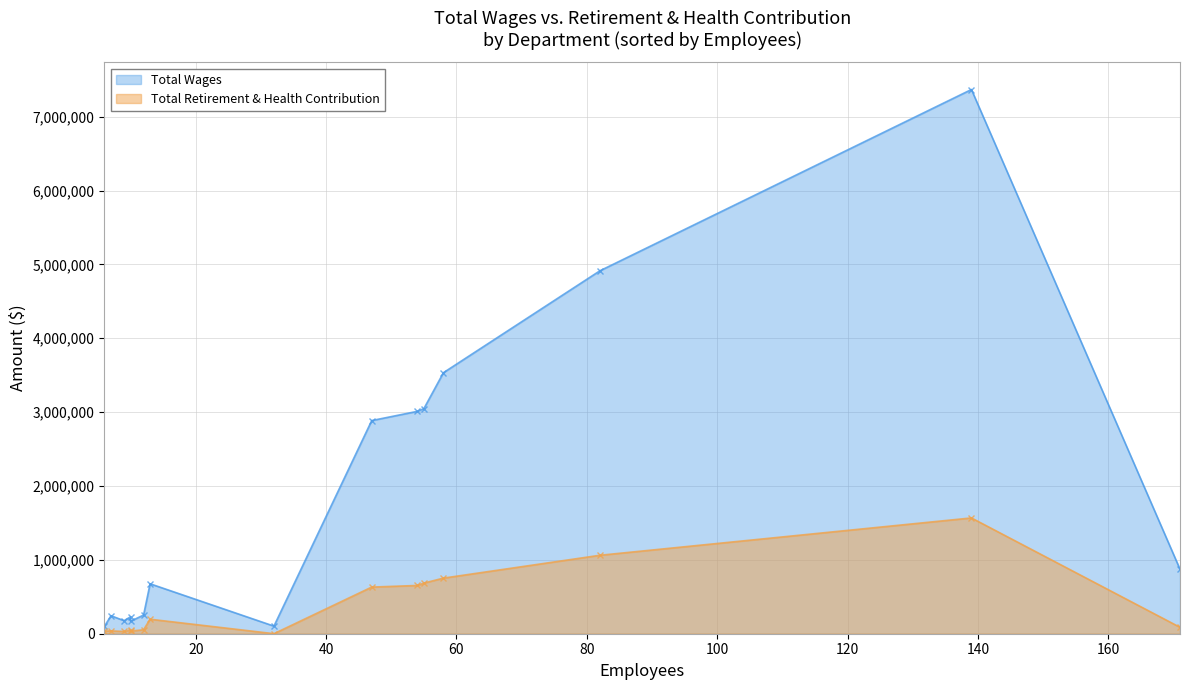

What are all the series names shown in the legend?

Total Wages, Total Retirement & Health Contribution